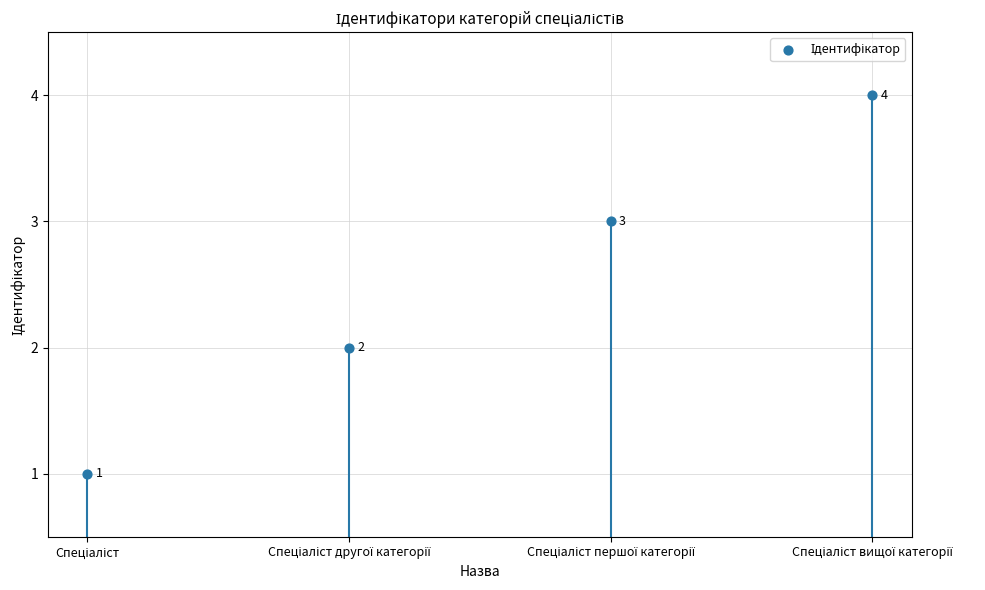

What is the range of Y values (max minus min)?

3